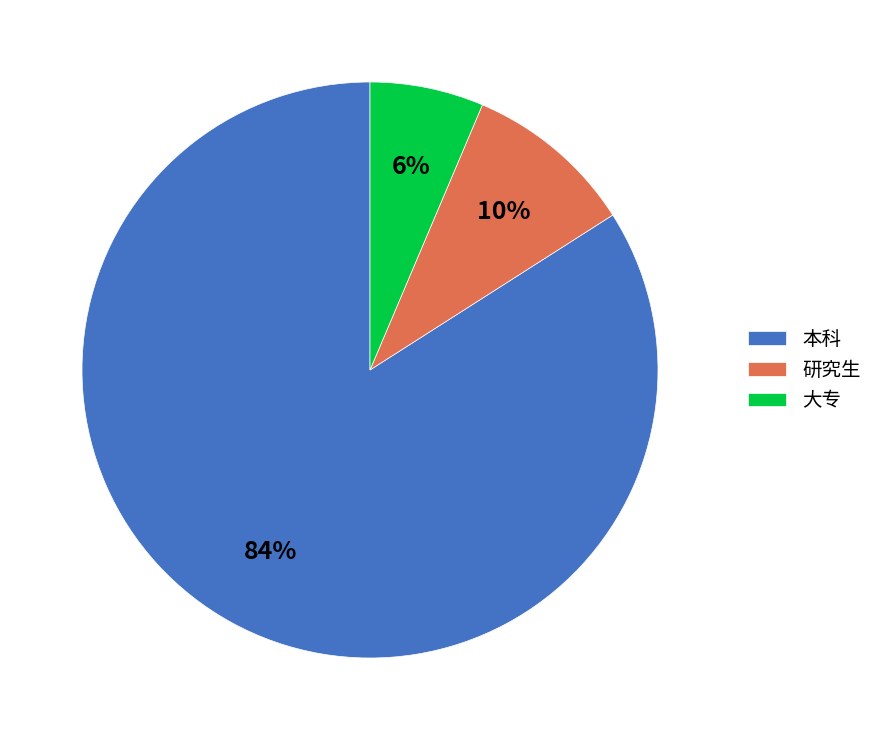

Which slice is the largest?

本科